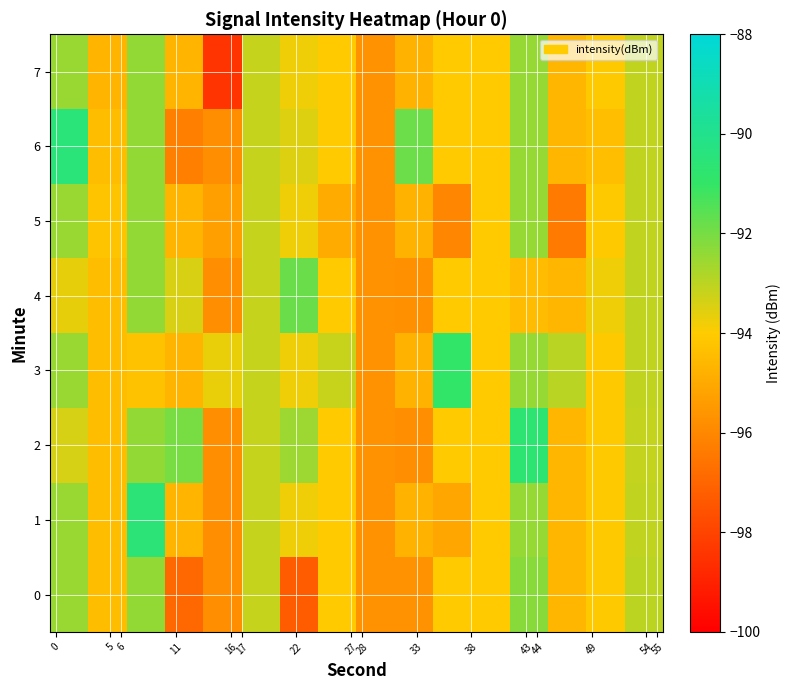

What is the greatest value displayed?

-90.5